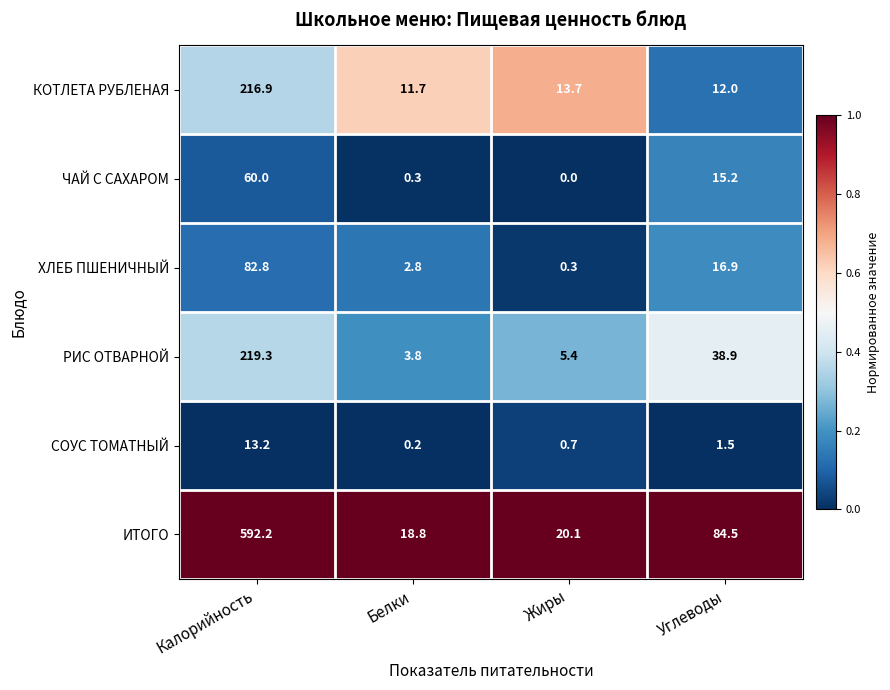

Reading left to right, what are all the values shown in this chart?

КОТЛЕТА РУБЛЕНАЯ: Калорийность=216.9	Белки=11.7	Жиры=13.7	Углеводы=12.0
ЧАЙ С САХАРОМ: Калорийность=60.0	Белки=0.3	Жиры=0.0	Углеводы=15.2
ХЛЕБ ПШЕНИЧНЫЙ: Калорийность=82.8	Белки=2.8	Жиры=0.3	Углеводы=16.9
РИС ОТВАРНОЙ: Калорийность=219.3	Белки=3.8	Жиры=5.4	Углеводы=38.9
СОУС ТОМАТНЫЙ: Калорийность=13.2	Белки=0.2	Жиры=0.7	Углеводы=1.5
ИТОГО: Калорийность=592.2	Белки=18.8	Жиры=20.1	Углеводы=84.5